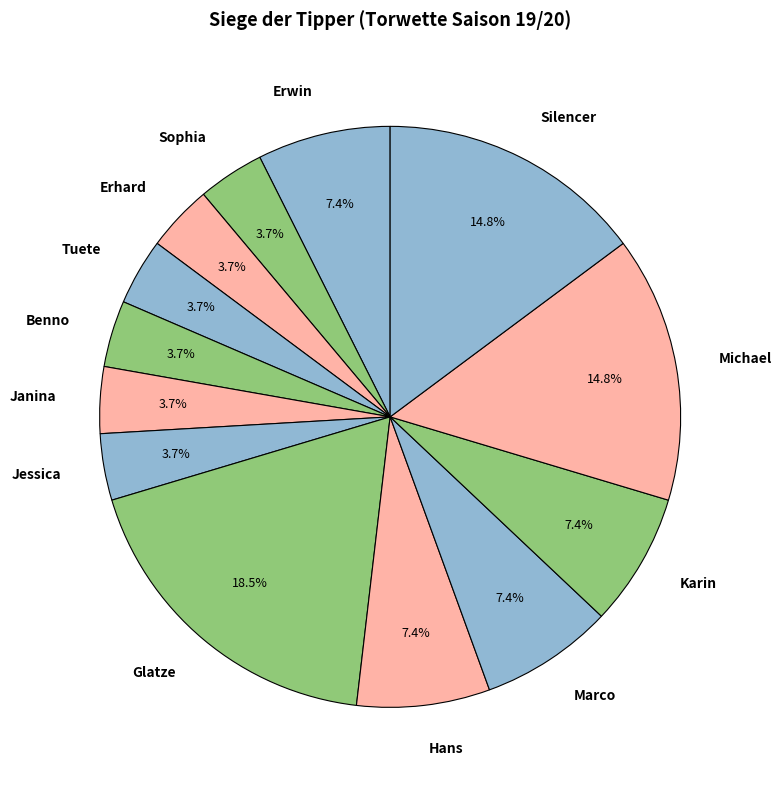

Count the number of slices in the pie.

13